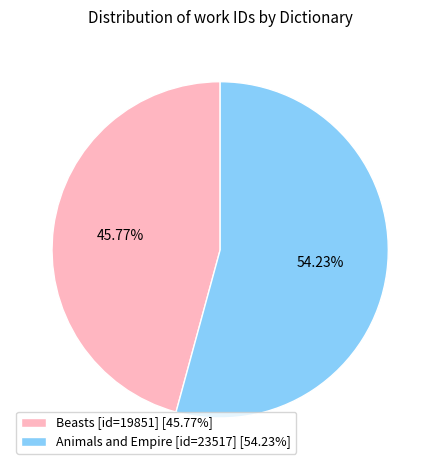

Is it true that Beasts [id=19851] is 38% of the pie?

False